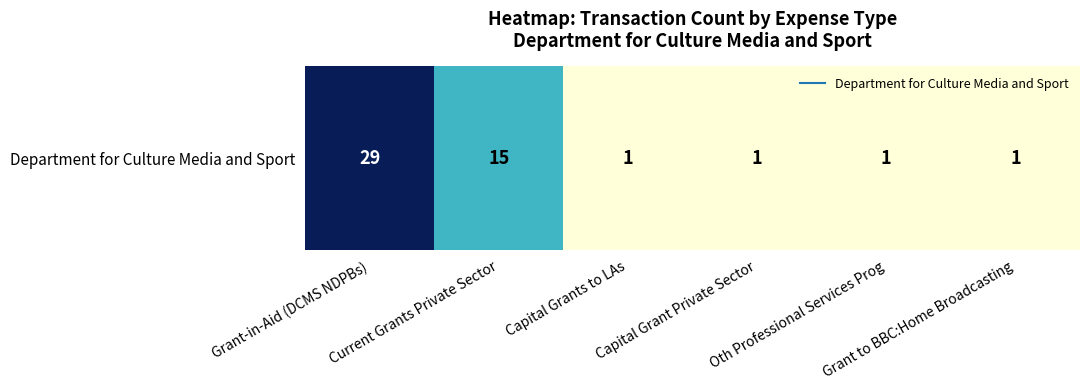

Rank the categories by value from highest to lowest.

Grant-in-Aid (DCMS NDPBs), Current Grants Private Sector, Capital Grants to LAs, Capital Grant Private Sector, Oth Professional Services Prog, Grant to BBC:Home Broadcasting